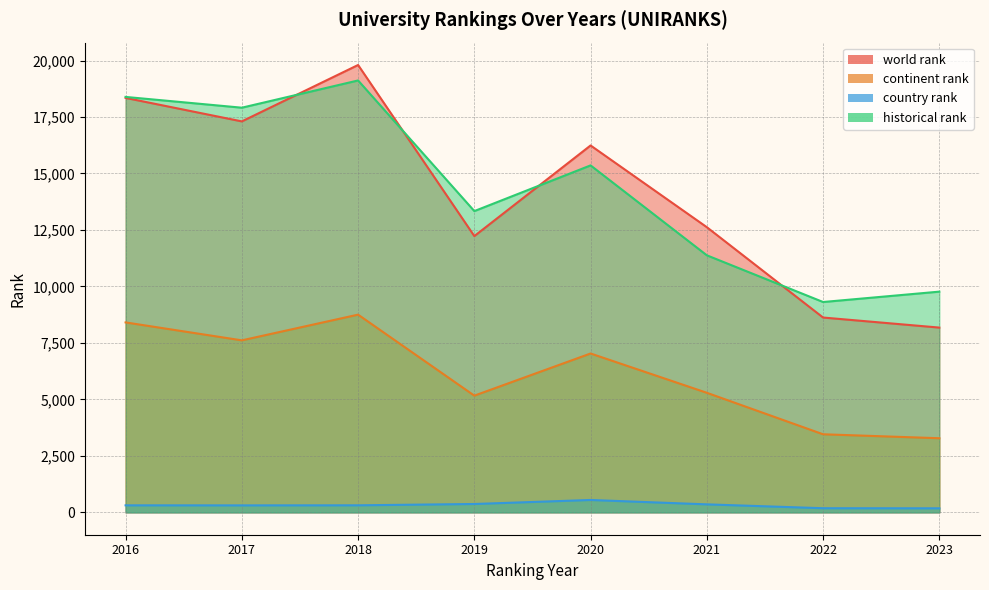

Between 2017 and 2021, which series saw the biggest shift?

historical rank